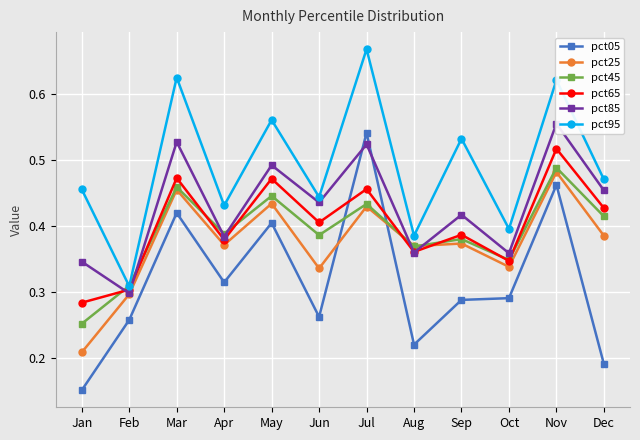

At which category does pct05 reach its first local peak?

Mar